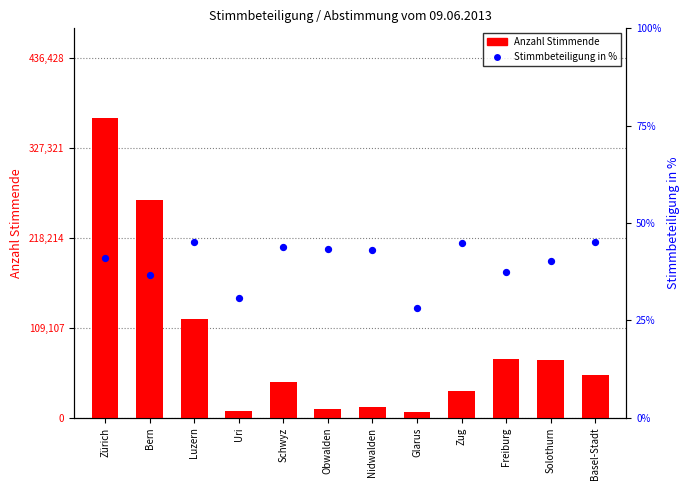

Which series contains the lowest Y value?

Stimmbeteiligung in %